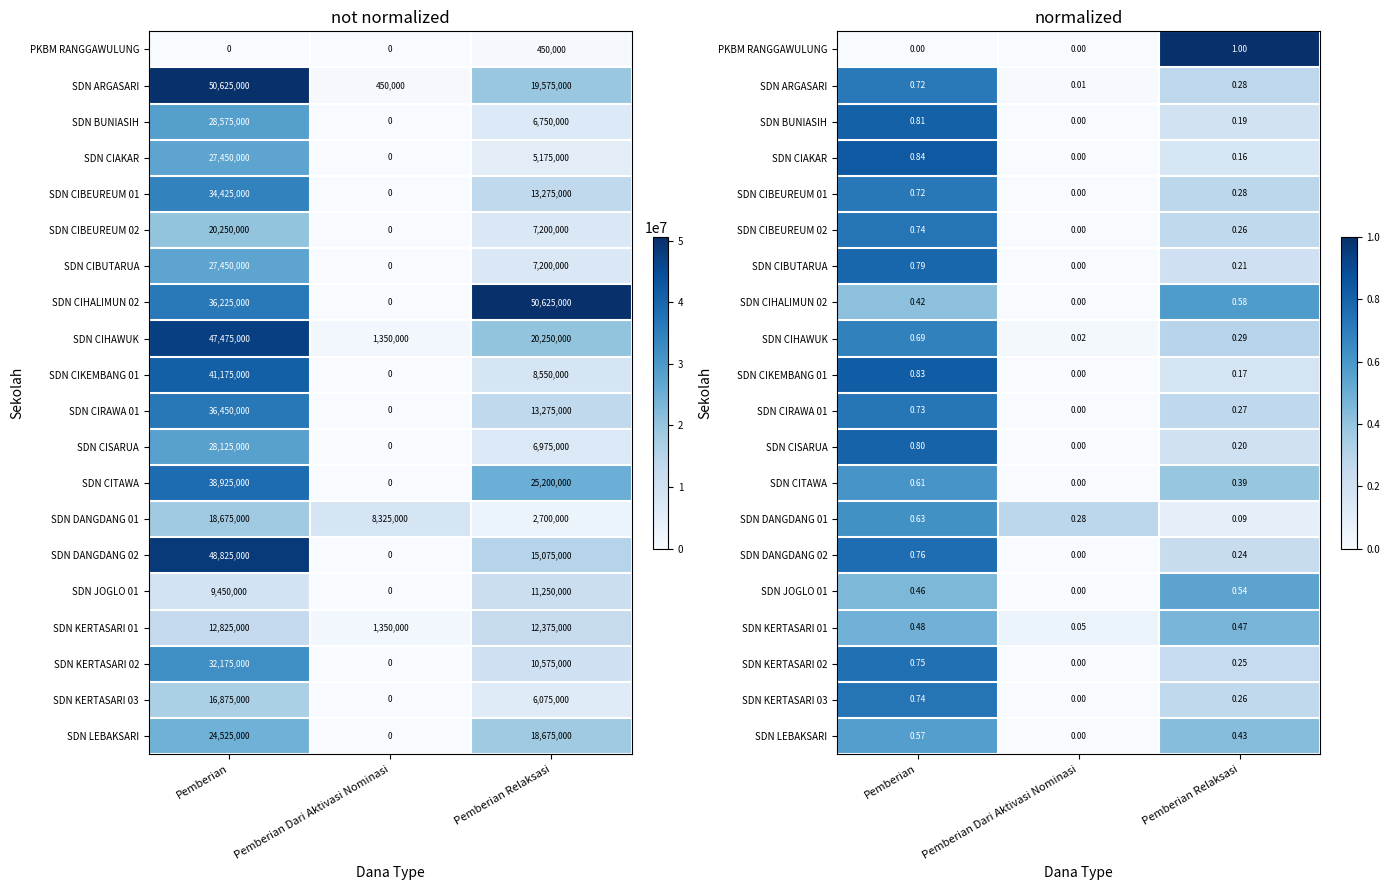

What is the approximate value of SDN CIBUTARUA at Pemberian Relaksasi?

0.2